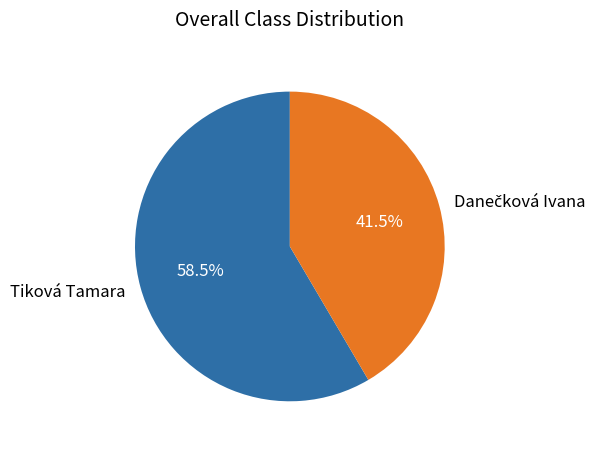

What is the largest slice in the pie chart?

Tiková Tamara